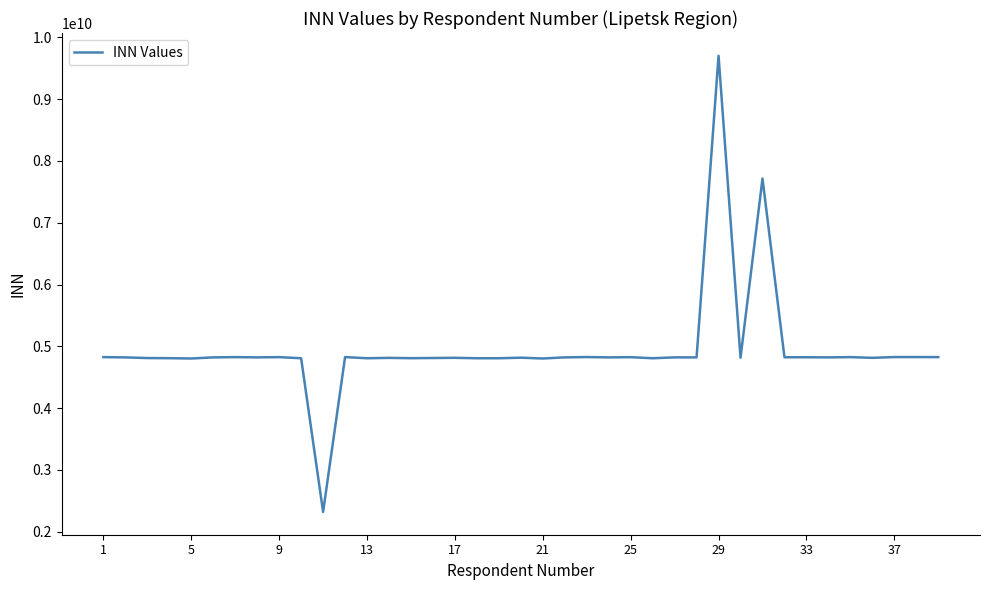

What is the difference between the maximum and minimum values?

7380831314